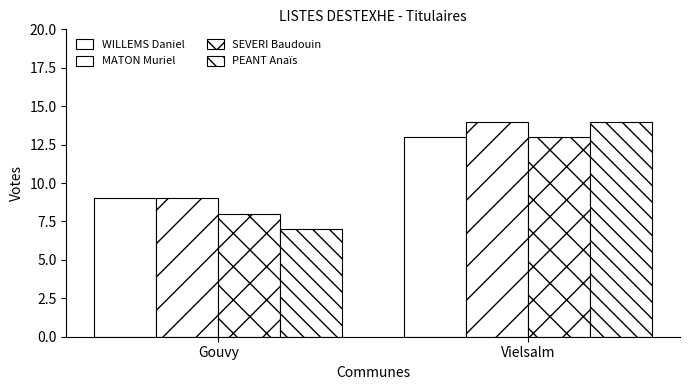

What is the greatest value displayed?

14